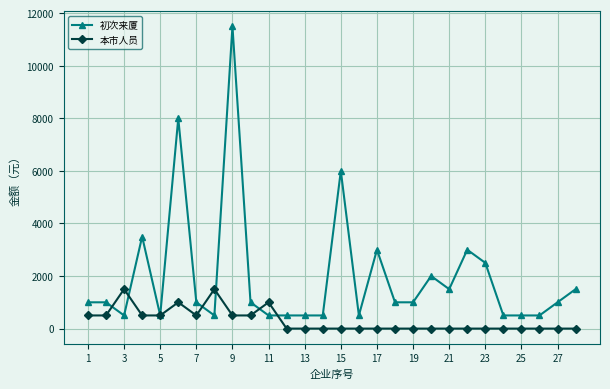

Which series has the widest spread of values?

初次来厦